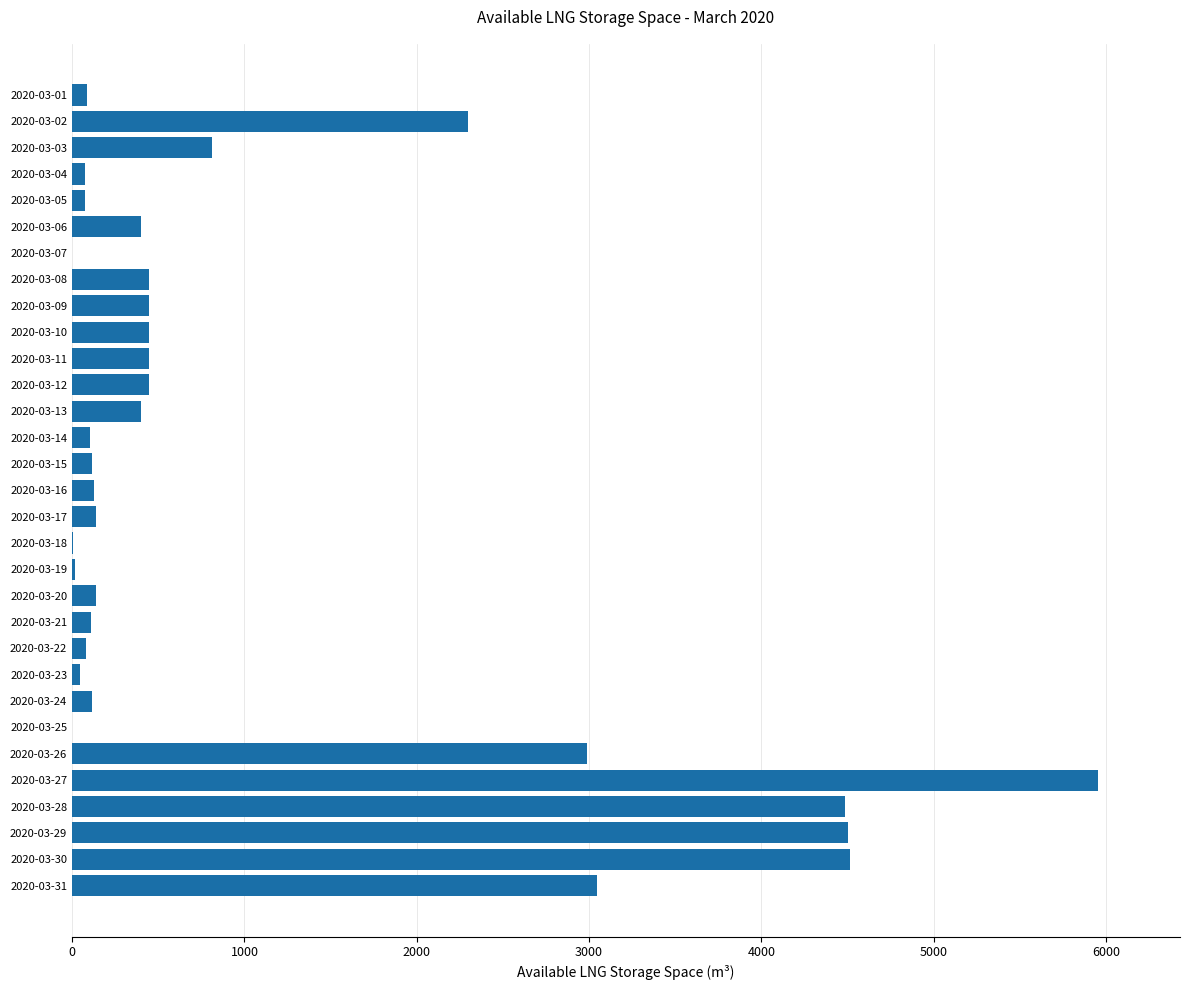

How many categories are shown in the chart?

31